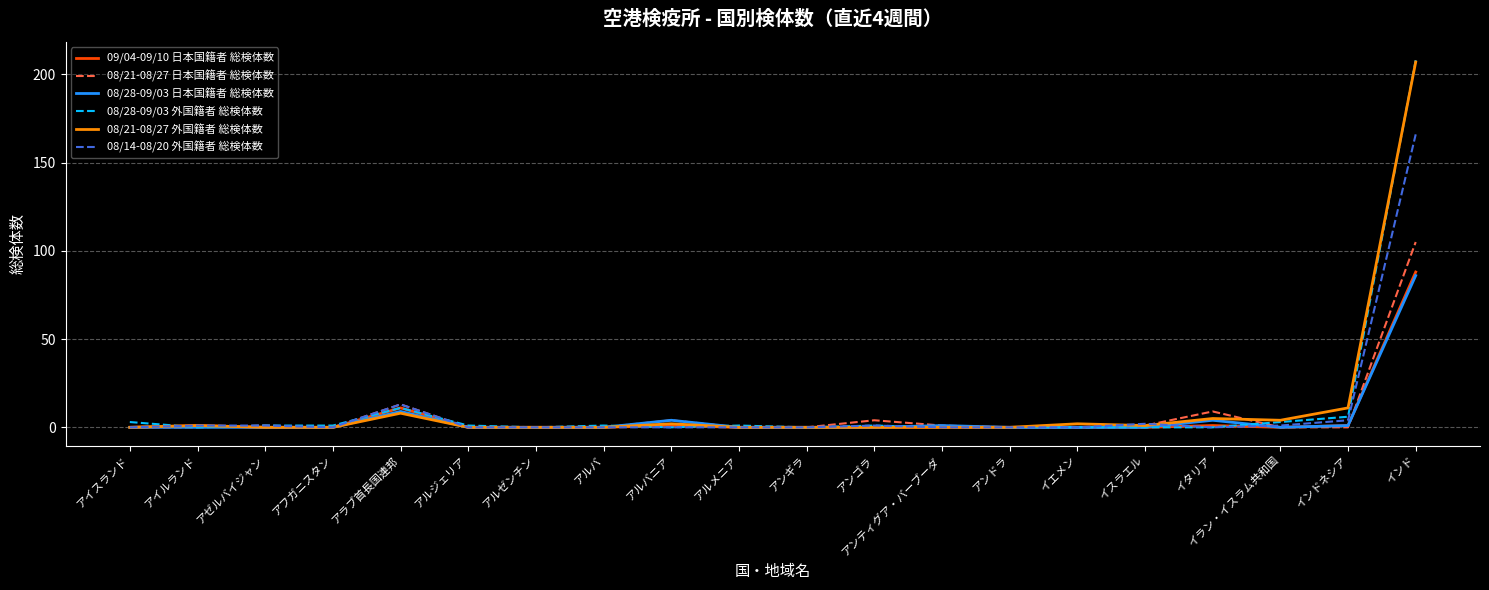

Reading left to right, list all the values displayed in this chart.

09/04-09/10 日本国籍者 総検体数: アイスランド=0	アイルランド=1	アゼルバイジャン=0	アフガニスタン=0	アラブ首長国連邦=11	アルジェリア=0	アルゼンチン=0	アルバ=0	アルバニア=1	アルメニア=0	アンギラ=0	アンゴラ=0	アンティグア・バーブーダ=0	アンドラ=0	イエメン=0	イスラエル=0	イタリア=1	イラン・イスラム共和国=0	インドネシア=1	インド=88
08/21-08/27 日本国籍者 総検体数: アイスランド=0	アイルランド=0	アゼルバイジャン=1	アフガニスタン=0	アラブ首長国連邦=13	アルジェリア=0	アルゼンチン=0	アルバ=0	アルバニア=4	アルメニア=0	アンギラ=0	アンゴラ=4	アンティグア・バーブーダ=1	アンドラ=0	イエメン=0	イスラエル=1	イタリア=9	イラン・イスラム共和国=0	インドネシア=0	インド=105
08/28-09/03 日本国籍者 総検体数: アイスランド=0	アイルランド=0	アゼルバイジャン=0	アフガニスタン=0	アラブ首長国連邦=9	アルジェリア=0	アルゼンチン=0	アルバ=0	アルバニア=4	アルメニア=0	アンギラ=0	アンゴラ=0	アンティグア・バーブーダ=1	アンドラ=0	イエメン=0	イスラエル=0	イタリア=4	イラン・イスラム共和国=0	インドネシア=1	インド=86
08/28-09/03 外国籍者 総検体数: アイスランド=3	アイルランド=0	アゼルバイジャン=1	アフガニスタン=1	アラブ首長国連邦=11	アルジェリア=1	アルゼンチン=0	アルバ=1	アルバニア=0	アルメニア=1	アンギラ=0	アンゴラ=1	アンティグア・バーブーダ=0	アンドラ=0	イエメン=0	イスラエル=0	イタリア=0	イラン・イスラム共和国=3	インドネシア=6	インド=208
08/21-08/27 外国籍者 総検体数: アイスランド=0	アイルランド=1	アゼルバイジャン=0	アフガニスタン=0	アラブ首長国連邦=8	アルジェリア=0	アルゼンチン=0	アルバ=0	アルバニア=2	アルメニア=0	アンギラ=0	アンゴラ=0	アンティグア・バーブーダ=0	アンドラ=0	イエメン=2	イスラエル=1	イタリア=5	イラン・イスラム共和国=4	インドネシア=11	インド=207
08/14-08/20 外国籍者 総検体数: アイスランド=0	アイルランド=1	アゼルバイジャン=1	アフガニスタン=0	アラブ首長国連邦=13	アルジェリア=0	アルゼンチン=0	アルバ=0	アルバニア=0	アルメニア=0	アンギラ=0	アンゴラ=1	アンティグア・バーブーダ=0	アンドラ=0	イエメン=0	イスラエル=2	イタリア=0	イラン・イスラム共和国=1	インドネシア=4	インド=166